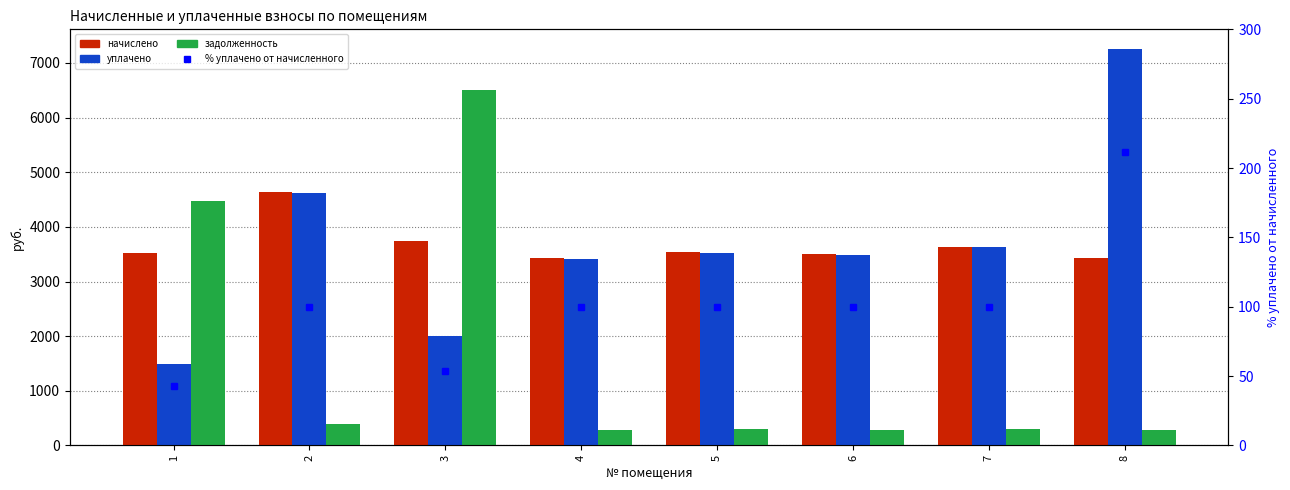

Read the % уплачено от начисленного value at 3.

53.5